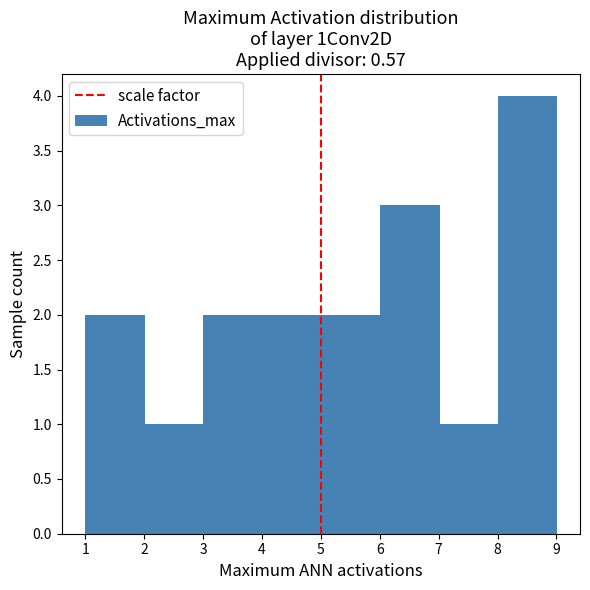

How tall is the bar that spans 1 to 2 on the x-axis? The values are not printed on the chart, so give them approximately, as read against the axis.

2